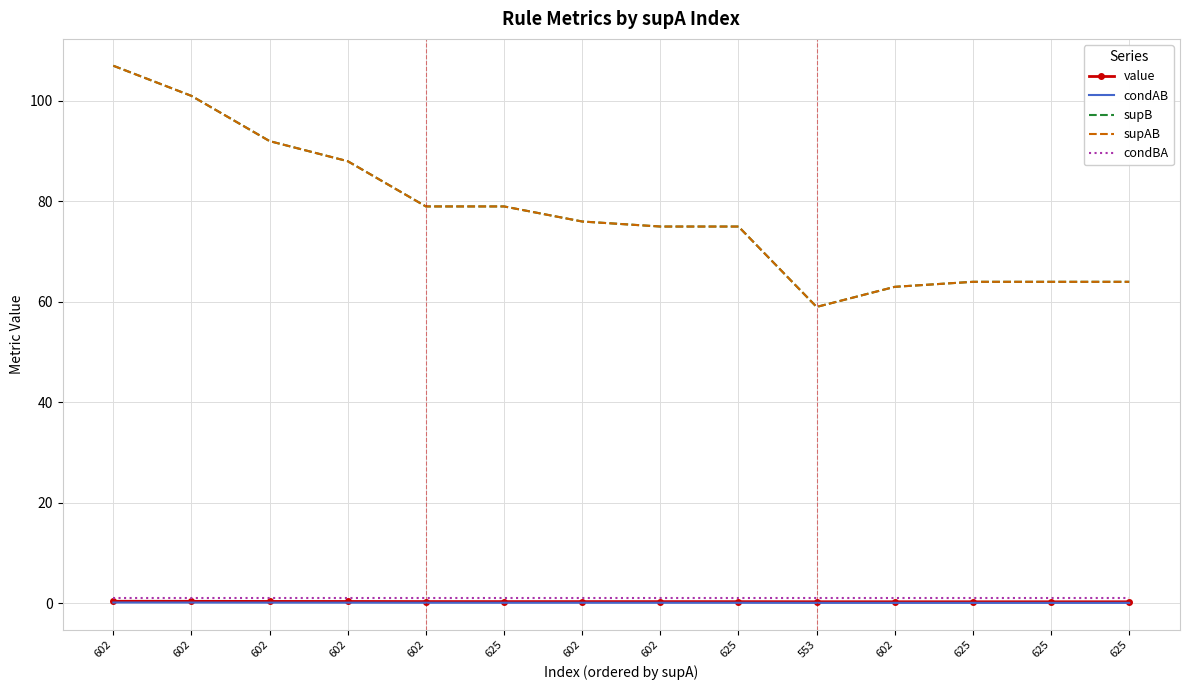

Which label corresponds to the smallest value in the chart?

625